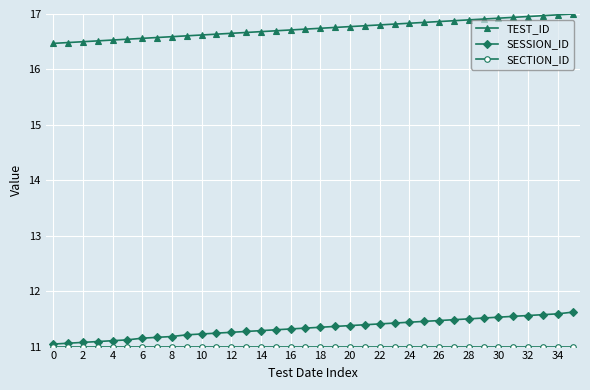

True or false: TEST_ID and SESSION_ID cross at least once.

False